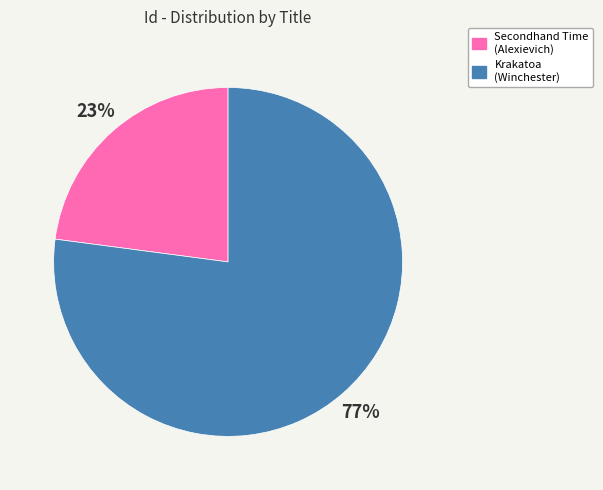

To the nearest percent, what is the average slice percentage?

50%